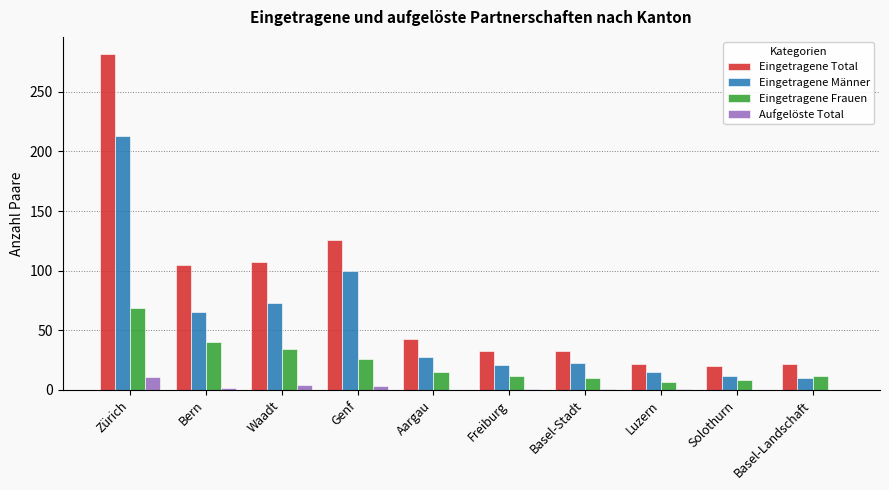

Between Aargau and Basel-Landschaft, which series saw the biggest shift?

Eingetragene Total